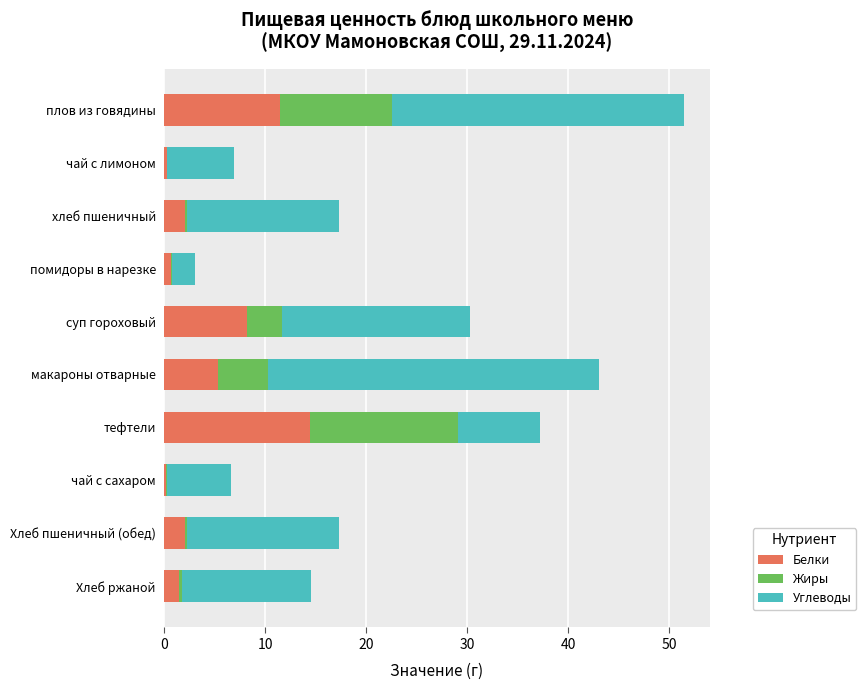

What are all the series names shown in the legend?

Белки, Жиры, Углеводы